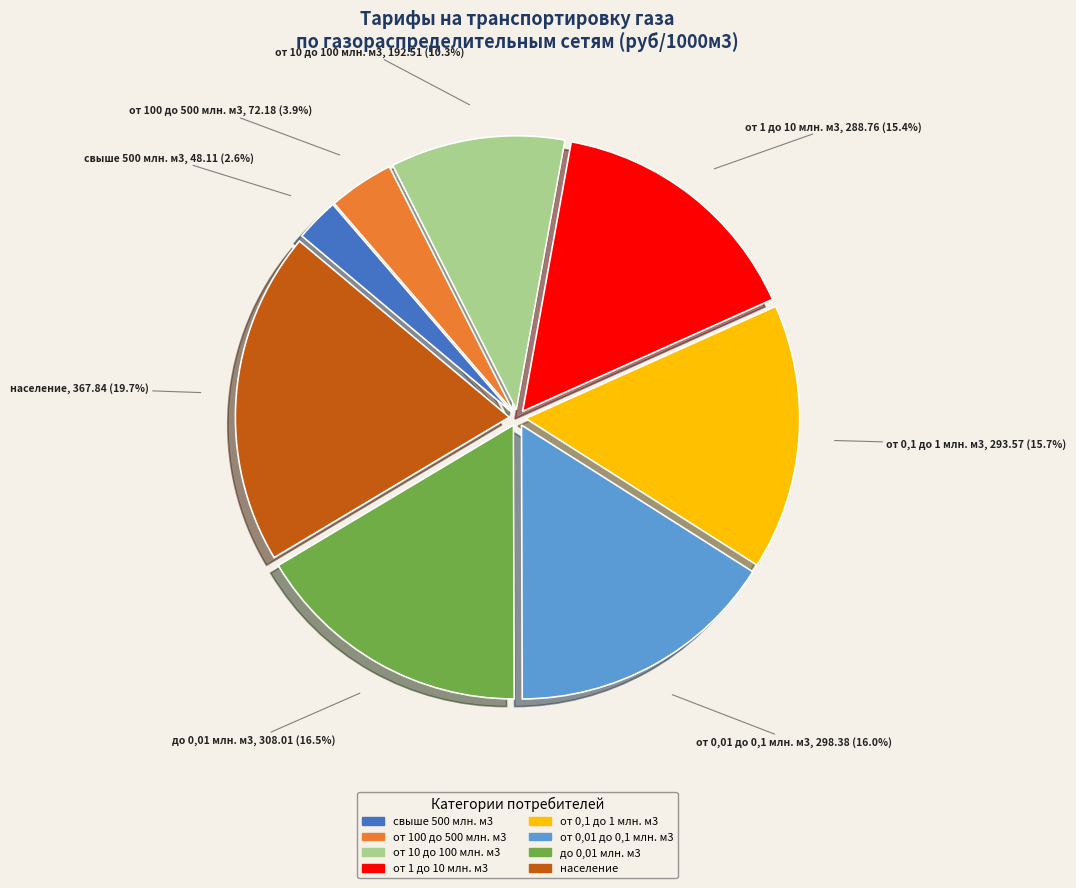

True or false: от 100 до 500 млн. м3 accounts for 4% of the total.

True